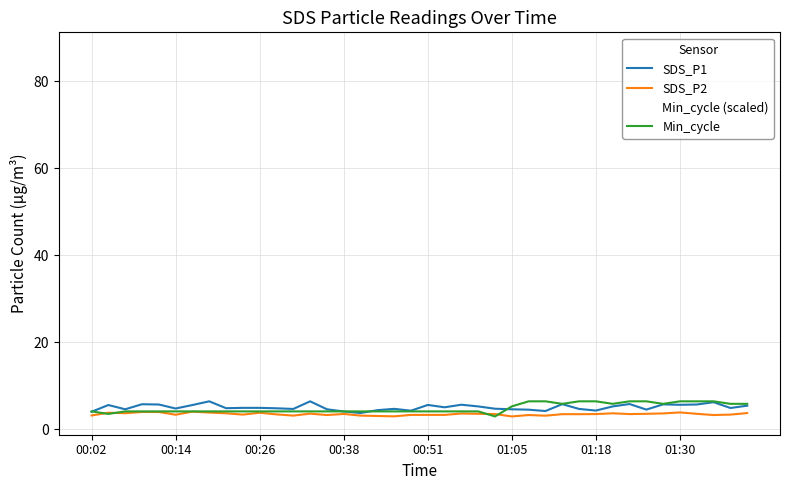

How many lines are shown in the chart?

4